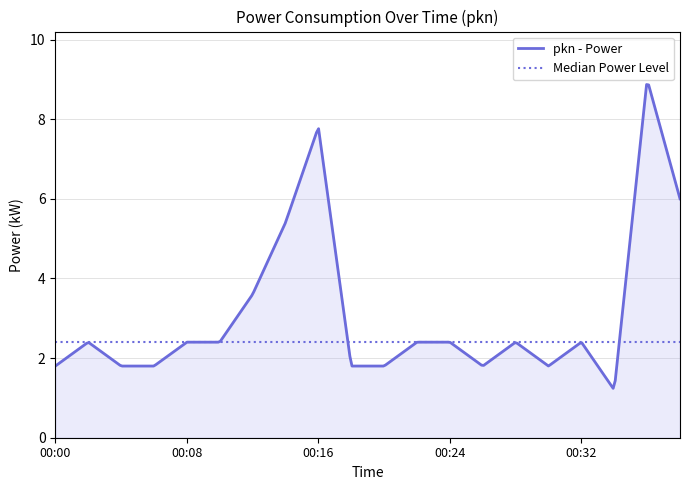

True or false: there are more than 0 points higher than both neighbors.

True